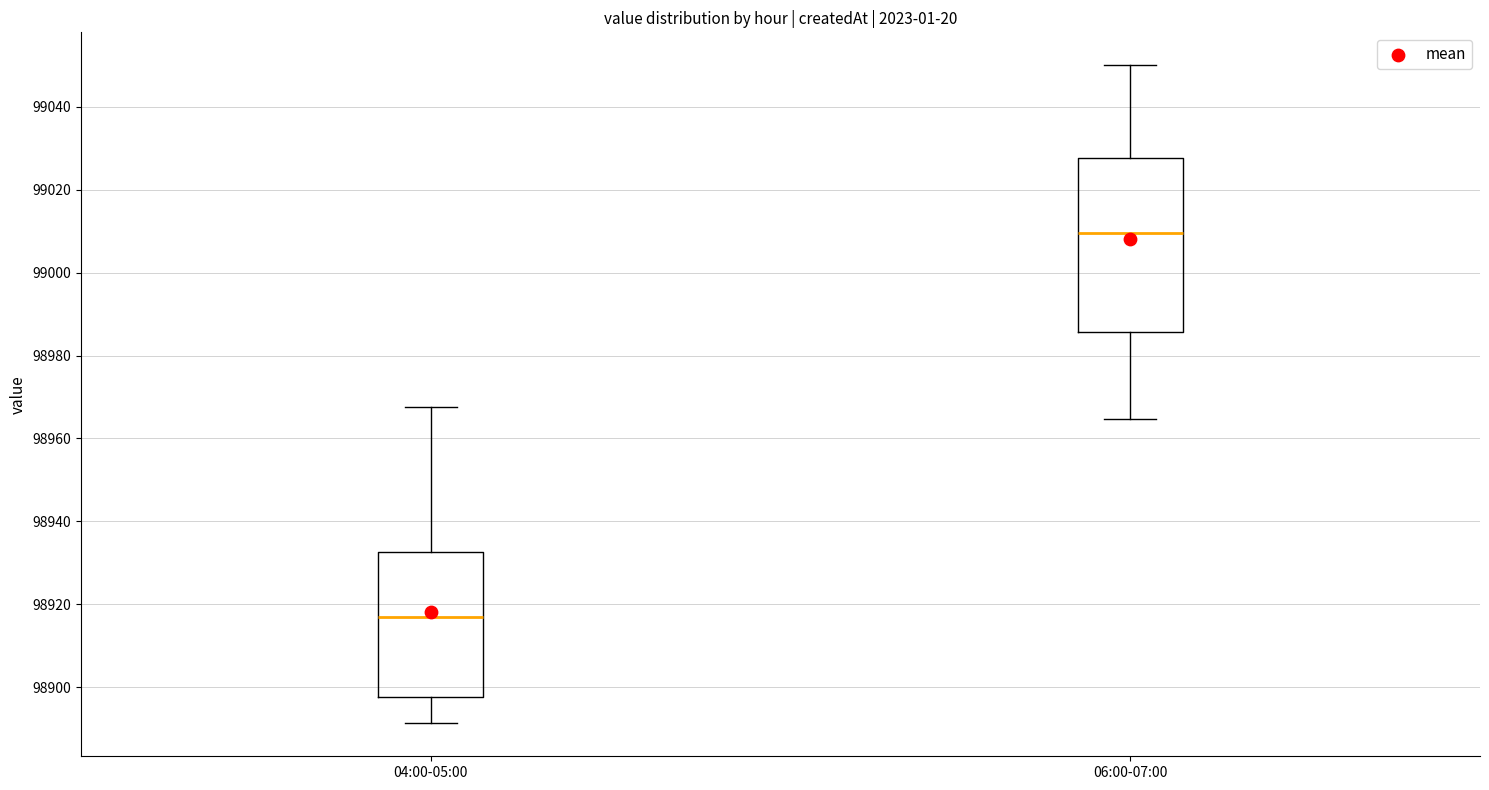

Reading left to right, transcribe this box plot: for each box, give where its median line is, the range the box spans, and where its two whiskers end, as read against the y-axis. The values are not printed on the chart, so give them approximately, as read against the axis.

04:00-05:00: median 98916, box 98898 to 98932, whiskers 98892 to 98968
06:00-07:00: median 99010, box 98986 to 99028, whiskers 98964 to 99050